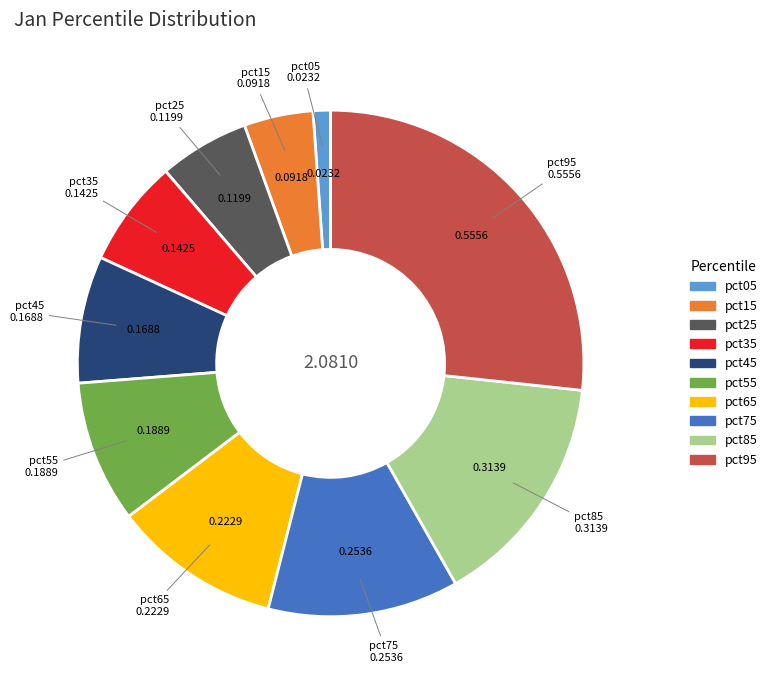

Is there a majority slice in this chart?

No